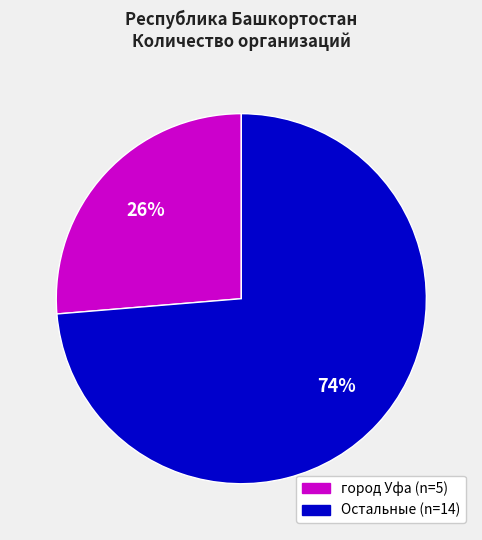

Does any single category account for the majority?

Yes